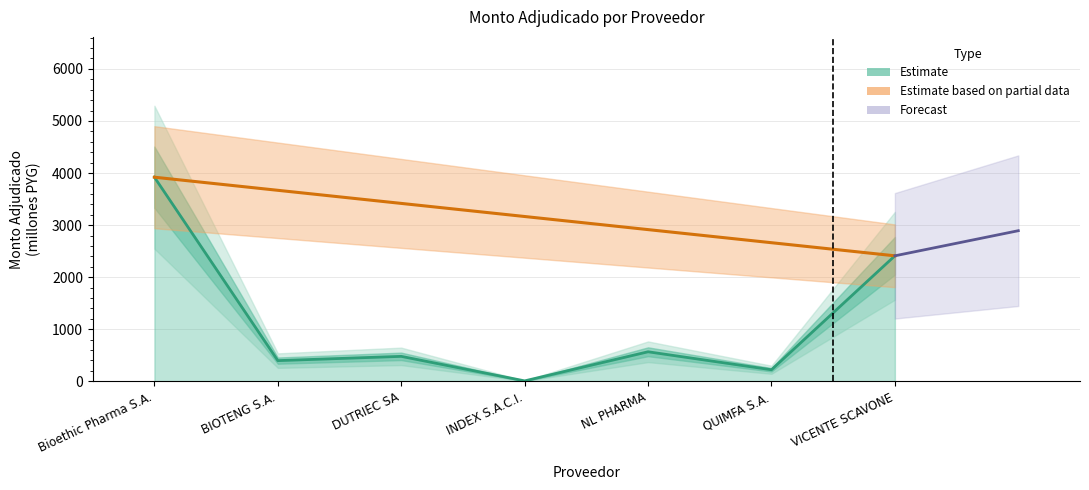

What is the sum of all values?

8002.6